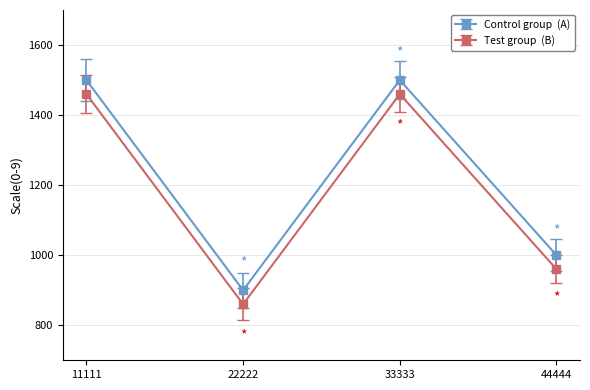

At which category does the chart reach its minimum across all series?

22222